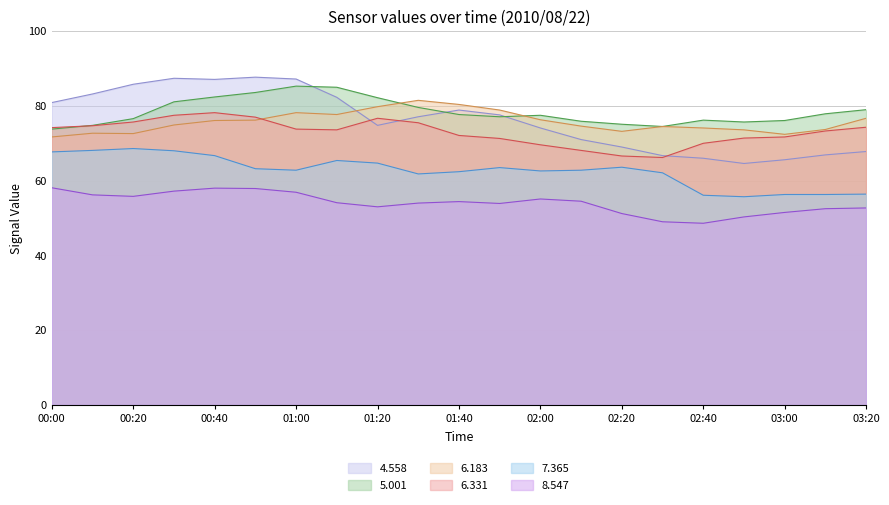

How many data points in 6.183 are less than 74?

7